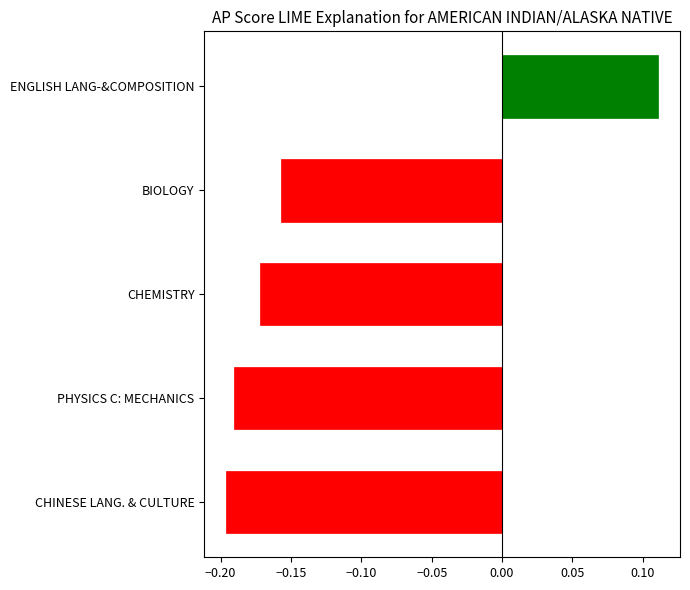

Which label corresponds to the largest value in the chart?

ENGLISH LANG-&COMPOSITION